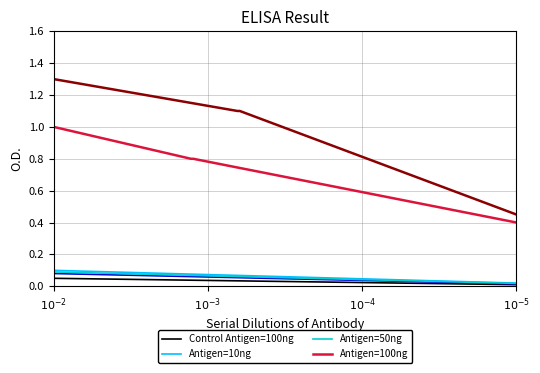

How many lines are shown in the chart?

6